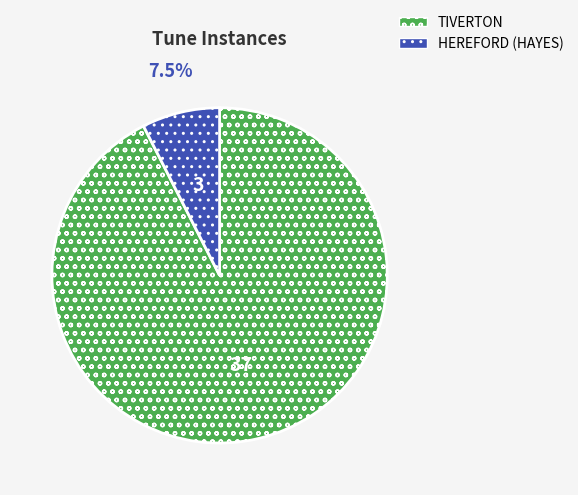

To the nearest percent, what is the average slice percentage?

50%